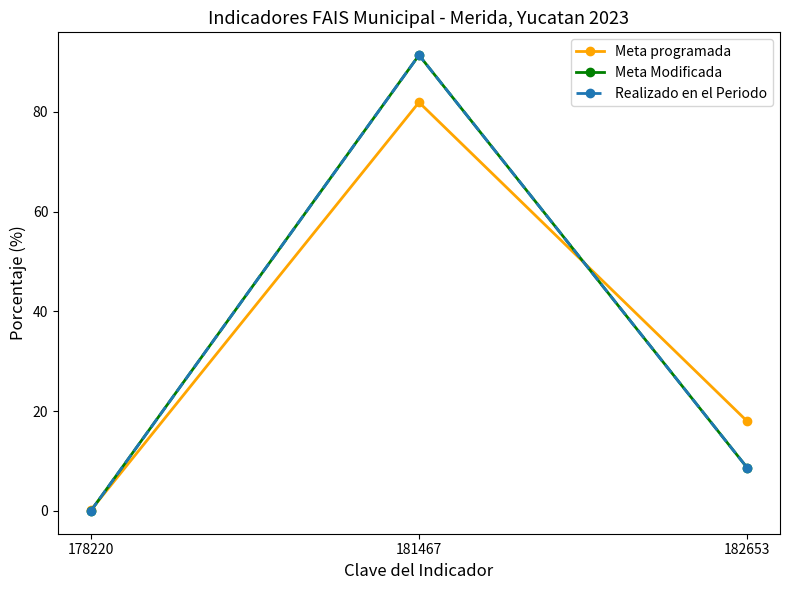

At which label is Meta Modificada closest to 45?

182653